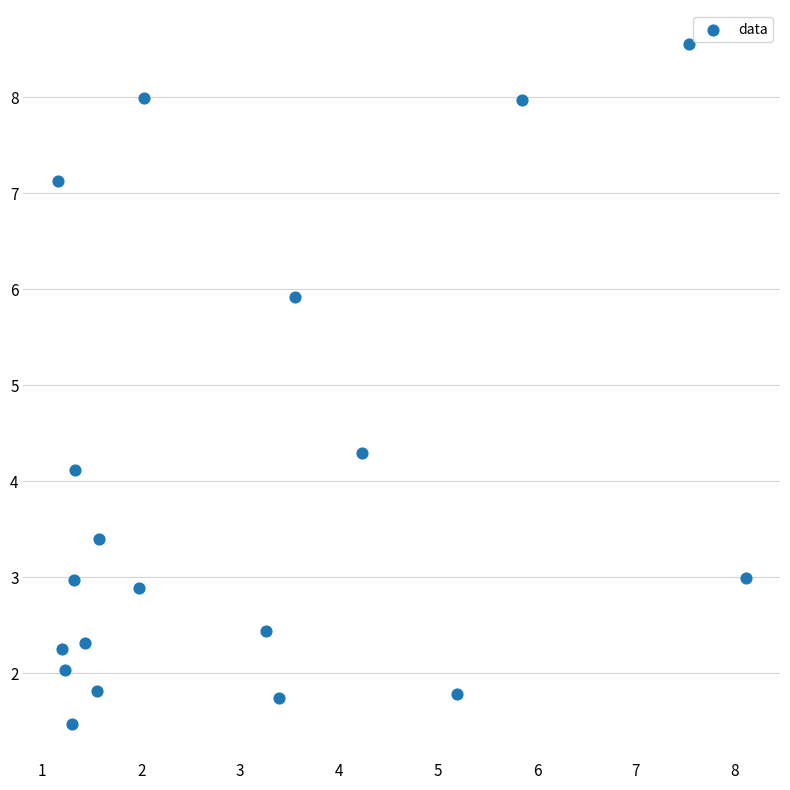

What Y value in the scatter plot is closest to 5?

4.3